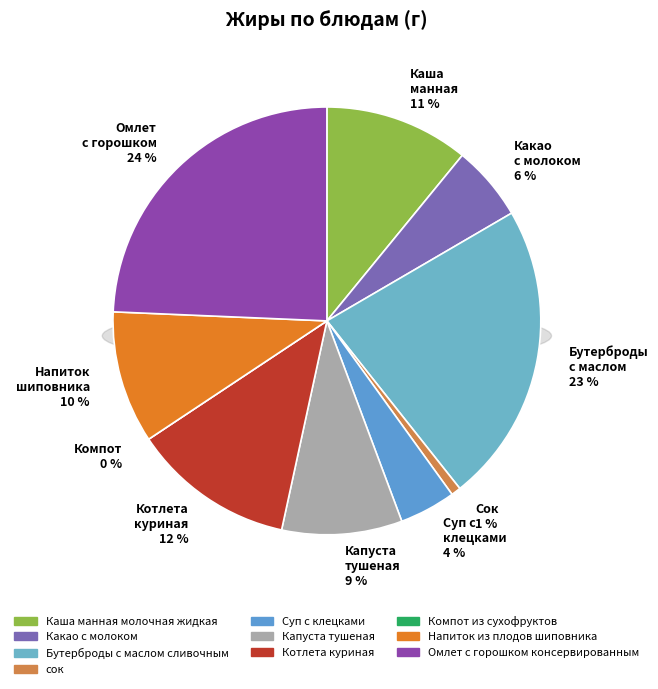

Does Котлета куриная account for over 50% of the chart?

No